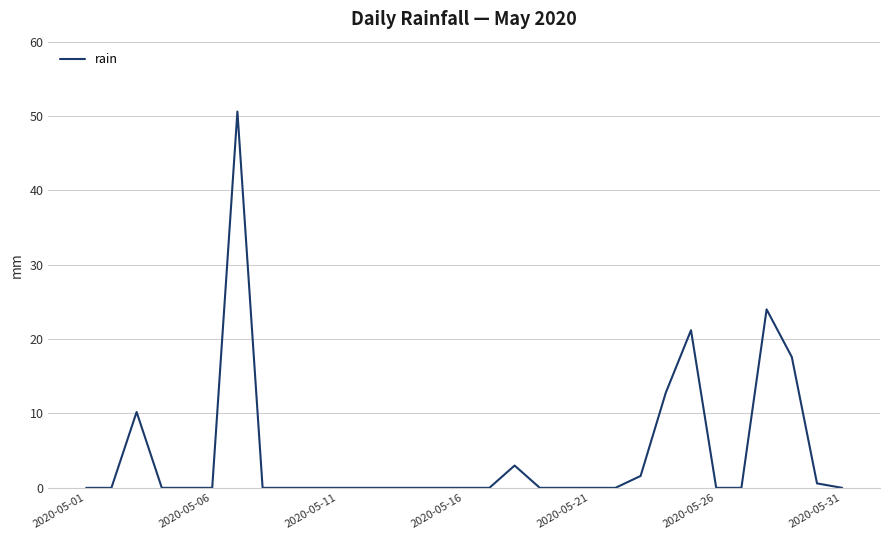

What is the difference between the maximum and minimum values?

50.6